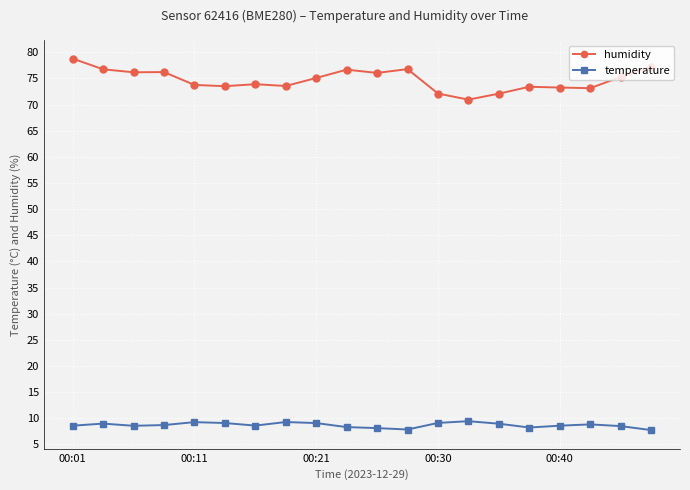

How many lines are shown in the chart?

2